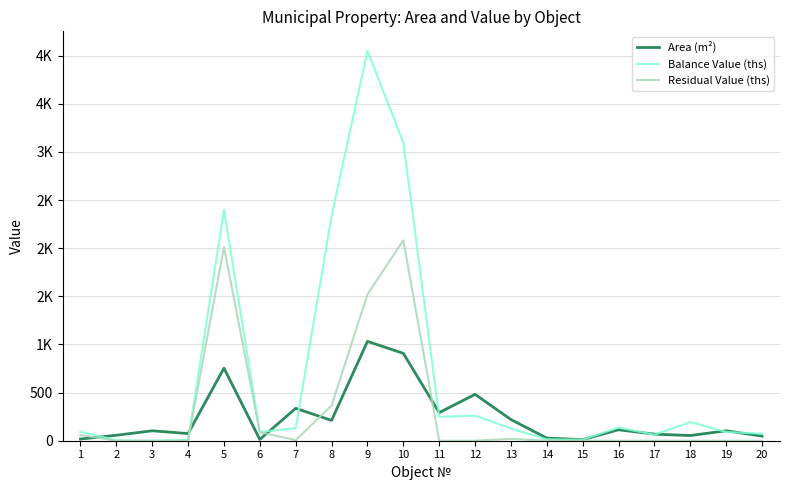

Does the chart display data point markers on the line(s)?

No